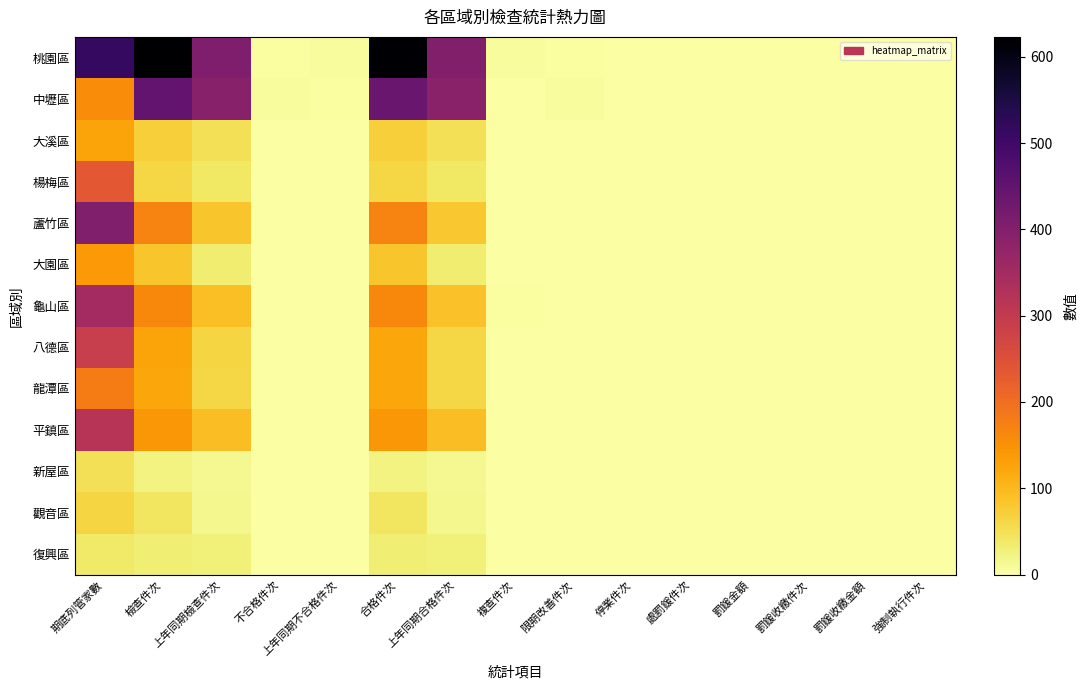

Which series has the largest total across all categories?

桃園區